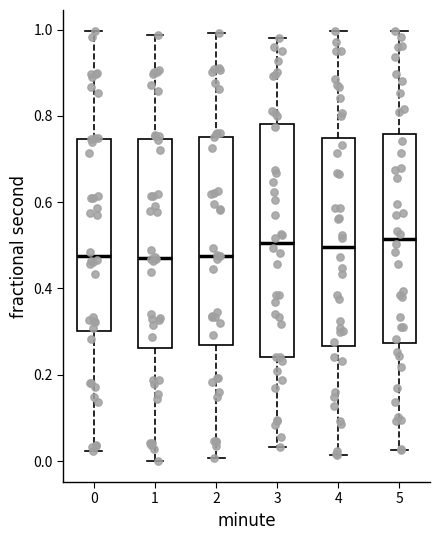

Reading left to right, transcribe this box plot: for each box, give where its median line is, the range the box spans, and where its two whiskers end, as read against the y-axis. The values are not printed on the chart, so give them approximately, as read against the axis.

0: median 0.48, box 0.30 to 0.74, whiskers 0.02 to 1.00
1: median 0.48, box 0.26 to 0.74, whiskers 0.00 to 0.98
2: median 0.48, box 0.26 to 0.76, whiskers 0.00 to 1.00
3: median 0.50, box 0.24 to 0.78, whiskers 0.04 to 0.98
4: median 0.50, box 0.26 to 0.74, whiskers 0.02 to 1.00
5: median 0.52, box 0.28 to 0.76, whiskers 0.02 to 1.00